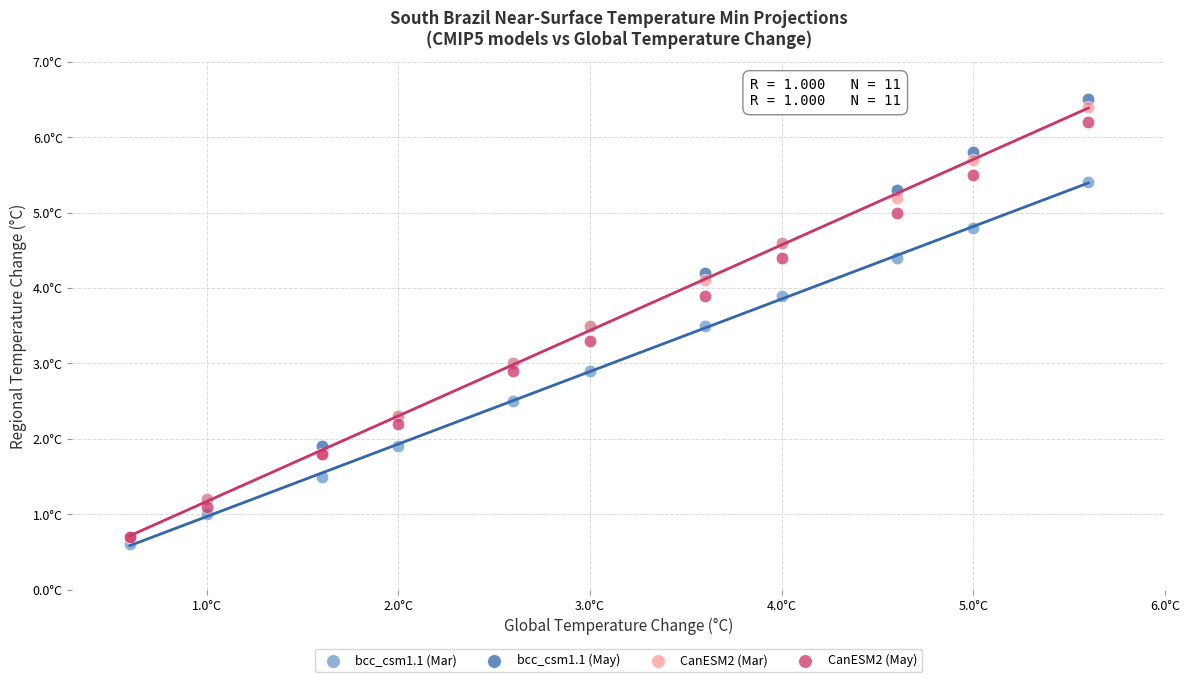

Which series reaches the minimum Y coordinate?

bcc_csm1.1 (Mar)